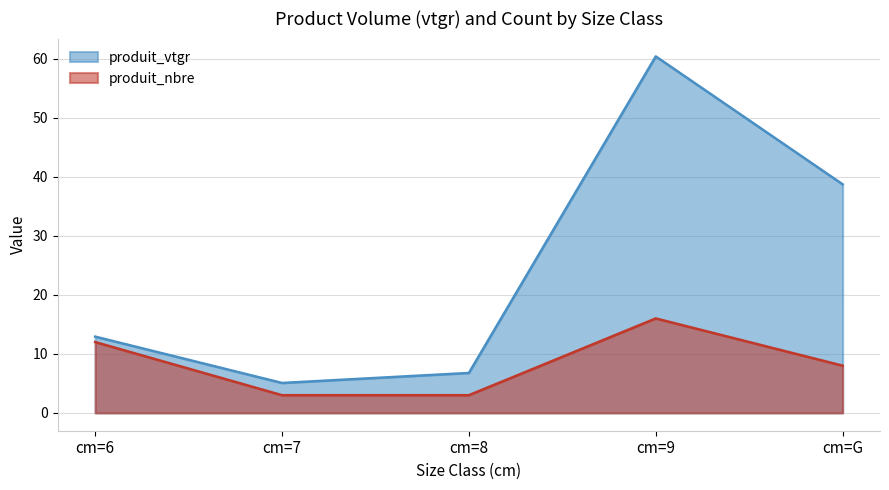

What is the difference between the highest and lowest values at cm=8?

3.8